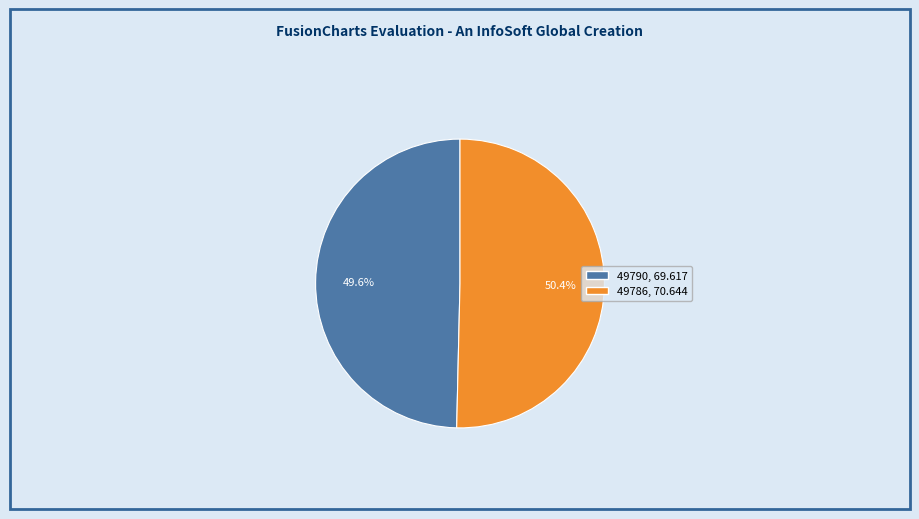

Which slice is the largest?

49786